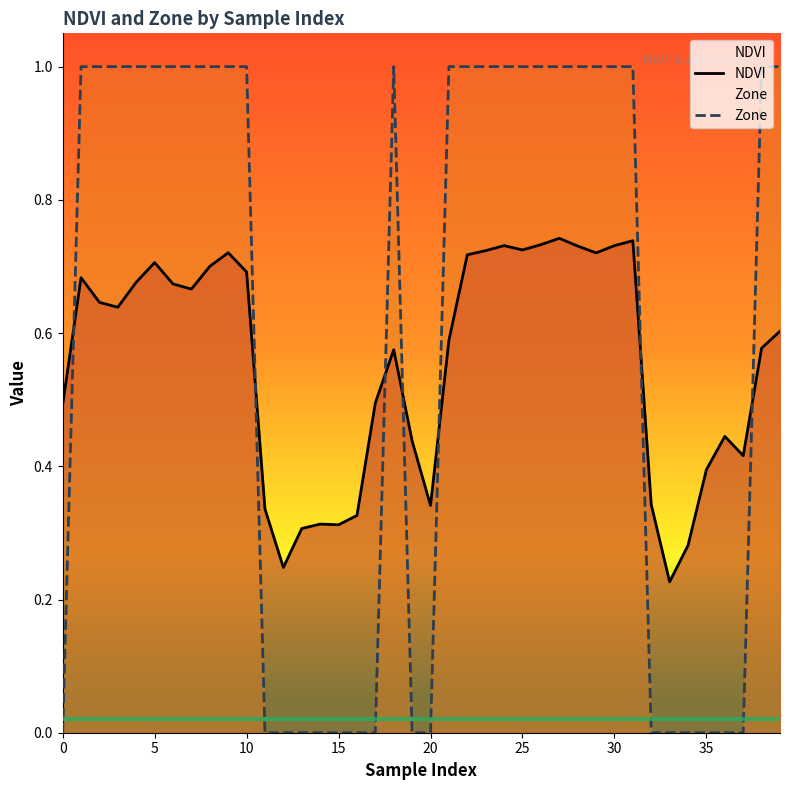

The NDVI series shows 0.4 at 15. True or false?

False